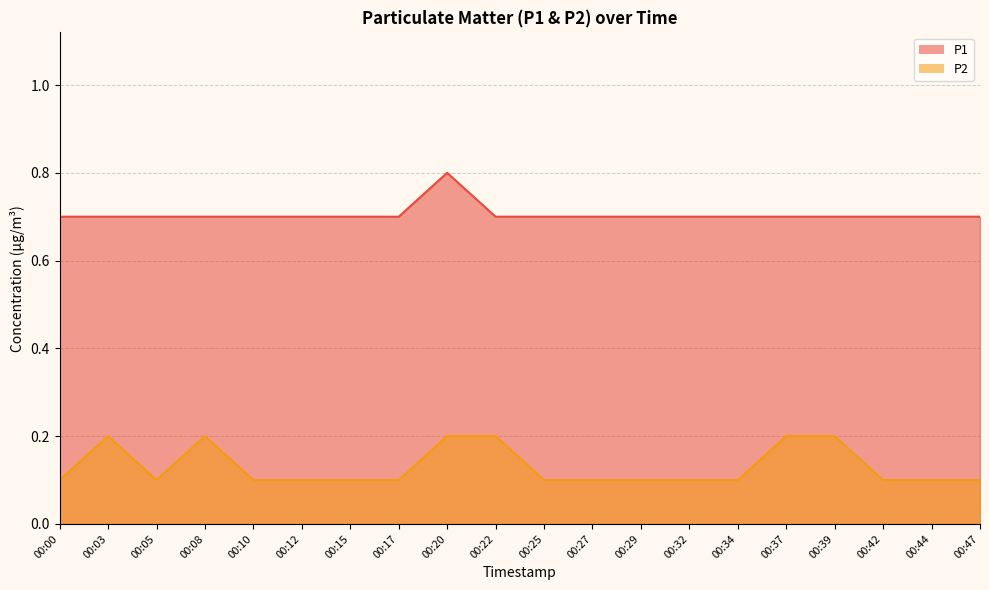

What is the total value across all series at 00:05?

0.8